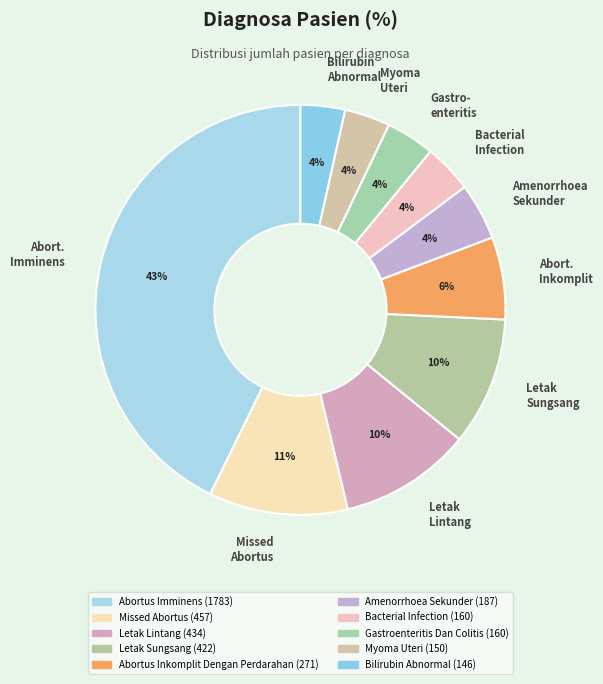

To the nearest percent, what is the difference between the largest and smallest slice percentages?

39%